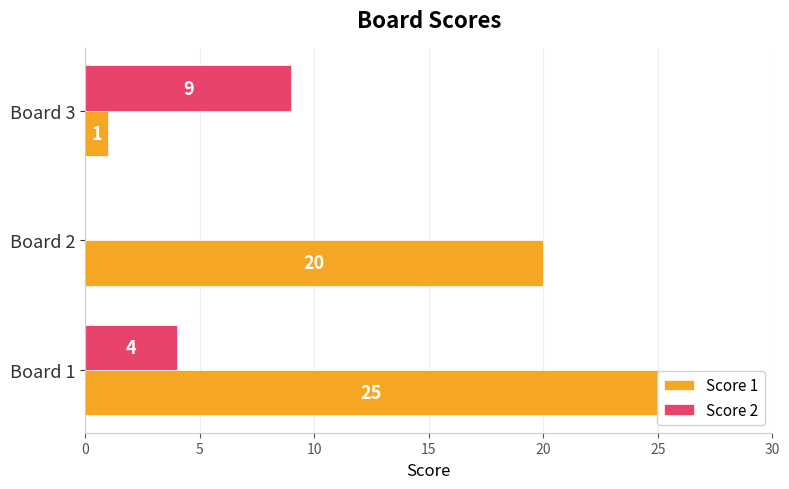

What is the average value of the Score 2 series?

4